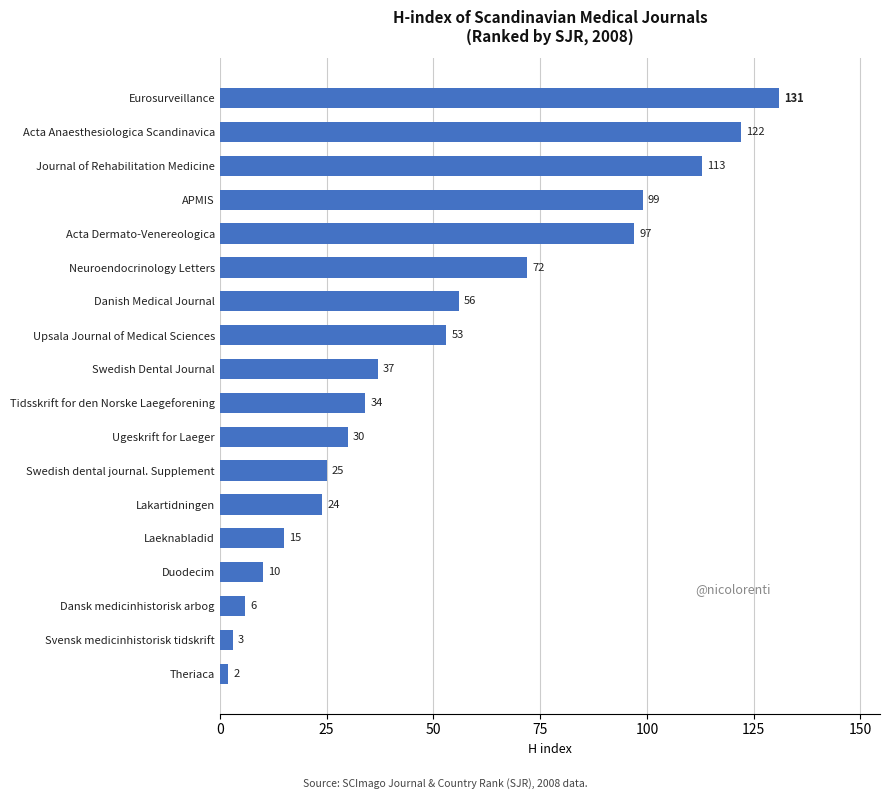

What value does the data have at APMIS?

99